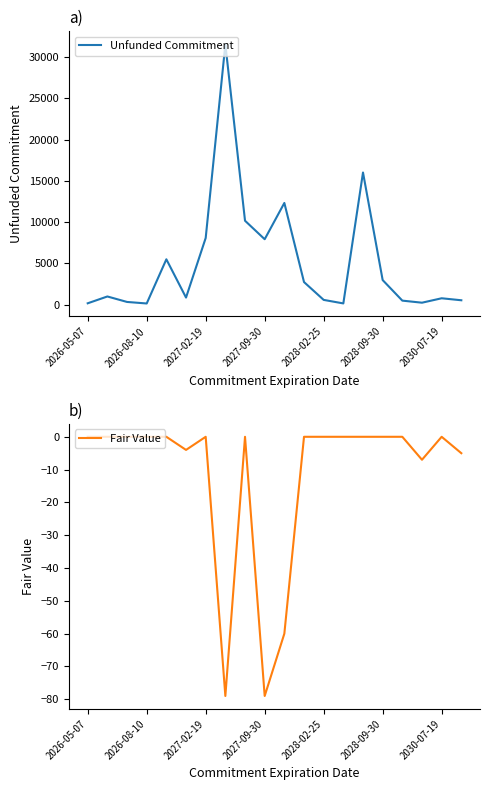

True or false: Unfunded Commitment and Fair Value cross at least once.

False